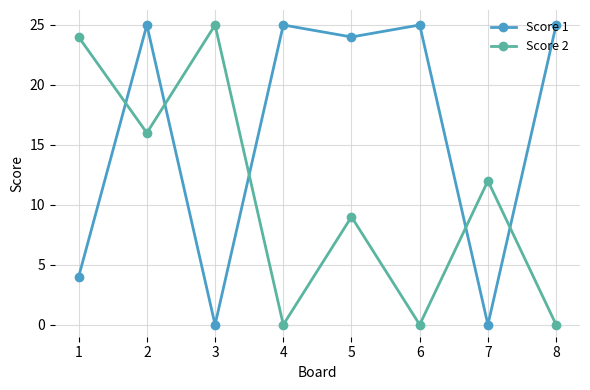

Reading left to right, transcribe all the data shown in this chart.

Score 1: 1=4	2=25	3=0	4=25	5=24	6=25	7=0	8=25
Score 2: 1=24	2=16	3=25	4=0	5=9	6=0	7=12	8=0